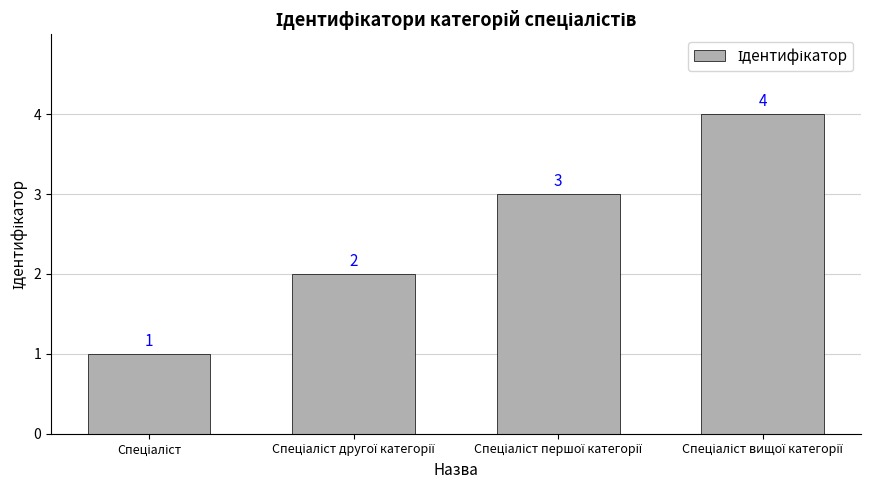

Does the chart contain any negative values?

No